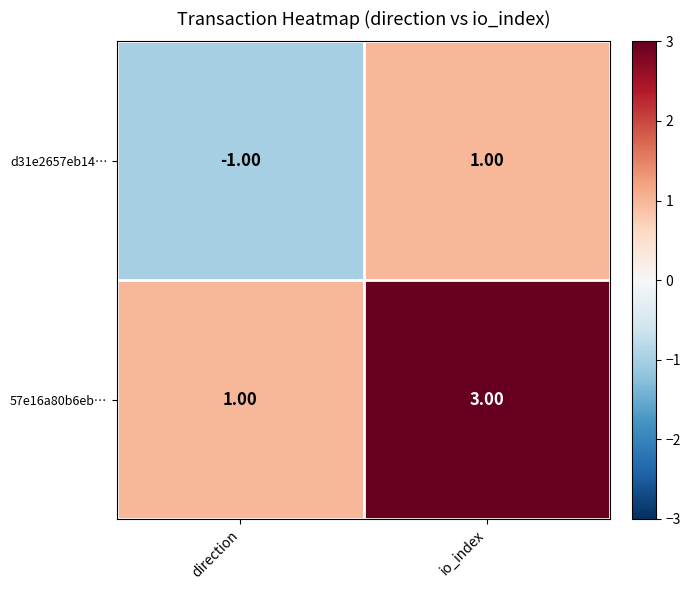

At io_index, list the series in order from largest to smallest.

57e16a80b6eb…, d31e2657eb14…